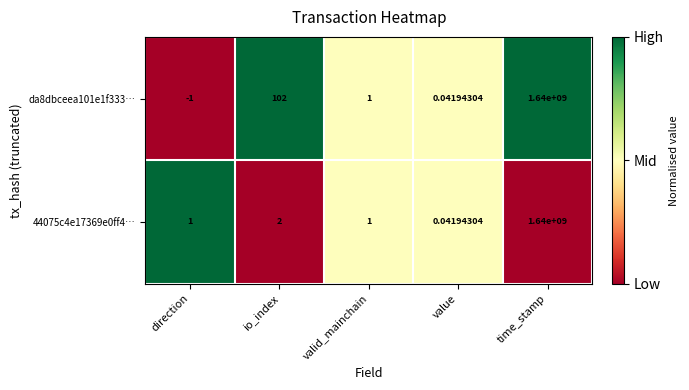

Where does the da8dbceea101e1f333… series first go above 1?

io_index